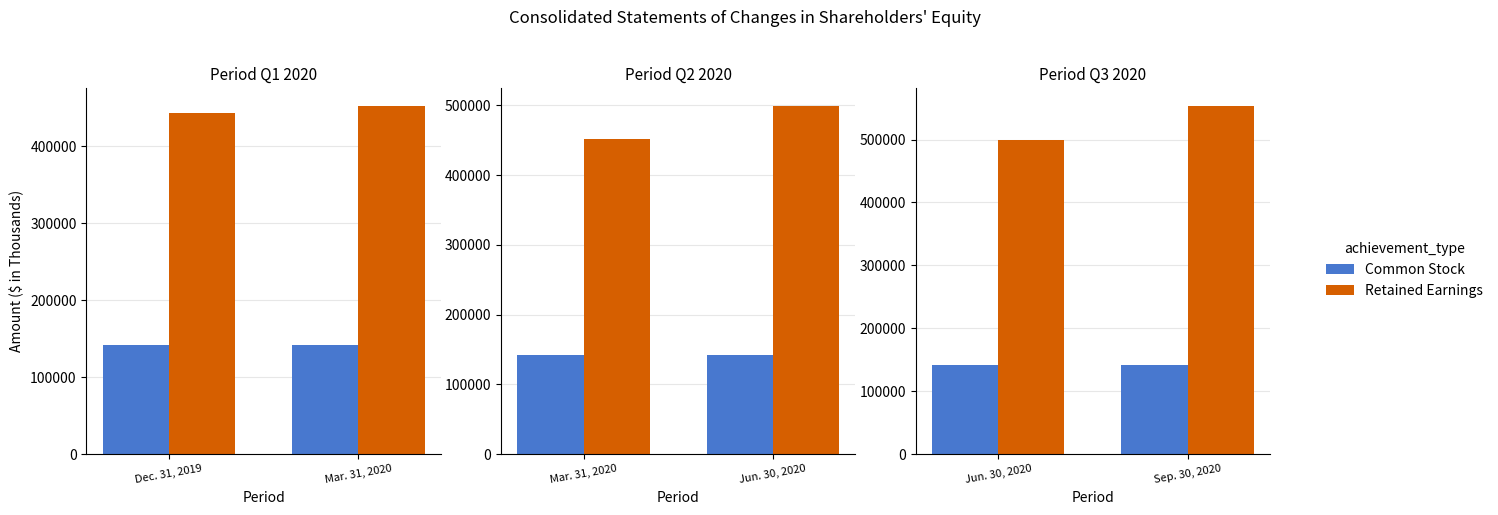

Is it true that Common Stock equals 141667 at Jun. 30, 2020?

True